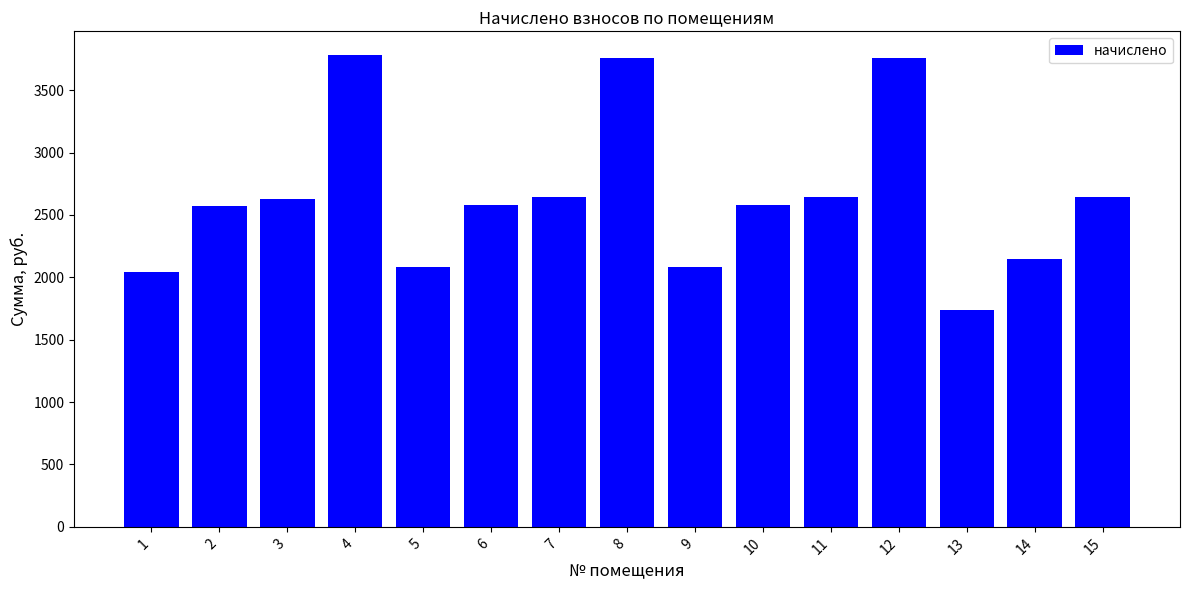

What value does the data have at 4?

3782.7